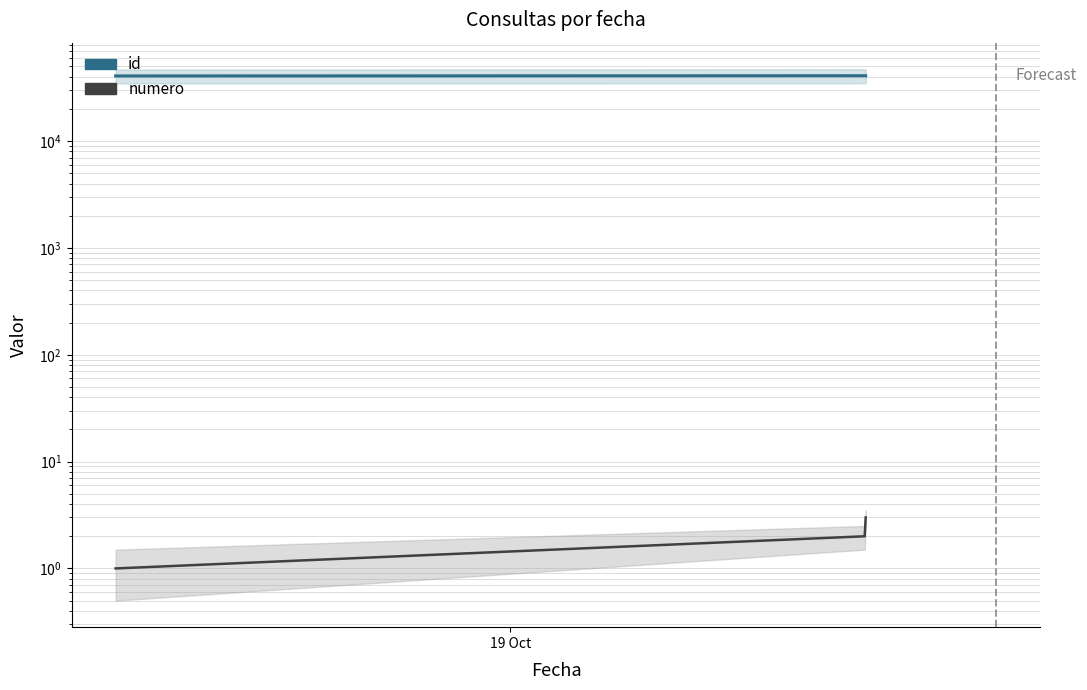

Which series has the largest total across all categories?

id